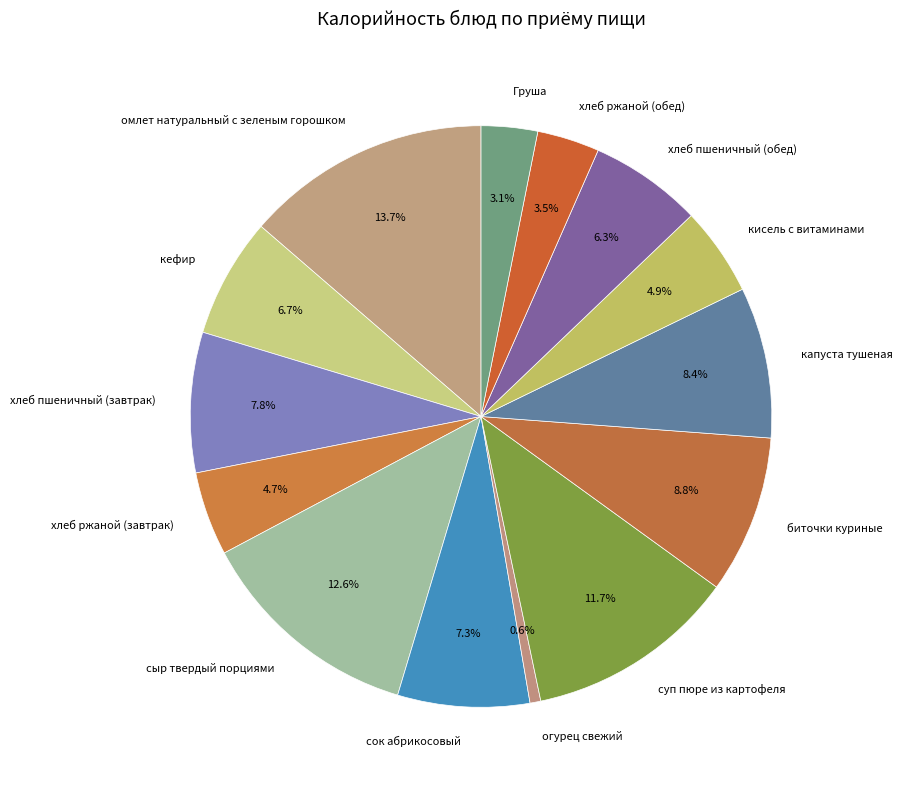

Combined, what portion of the pie is кисель с витаминами and кефир?

11.6%